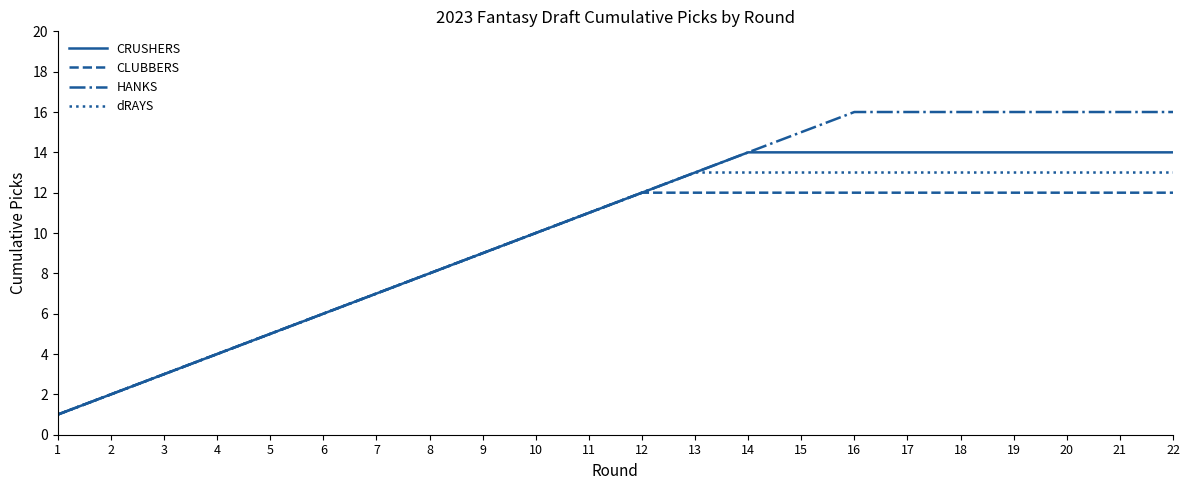

Between 11 and 18, which series saw the biggest shift?

HANKS